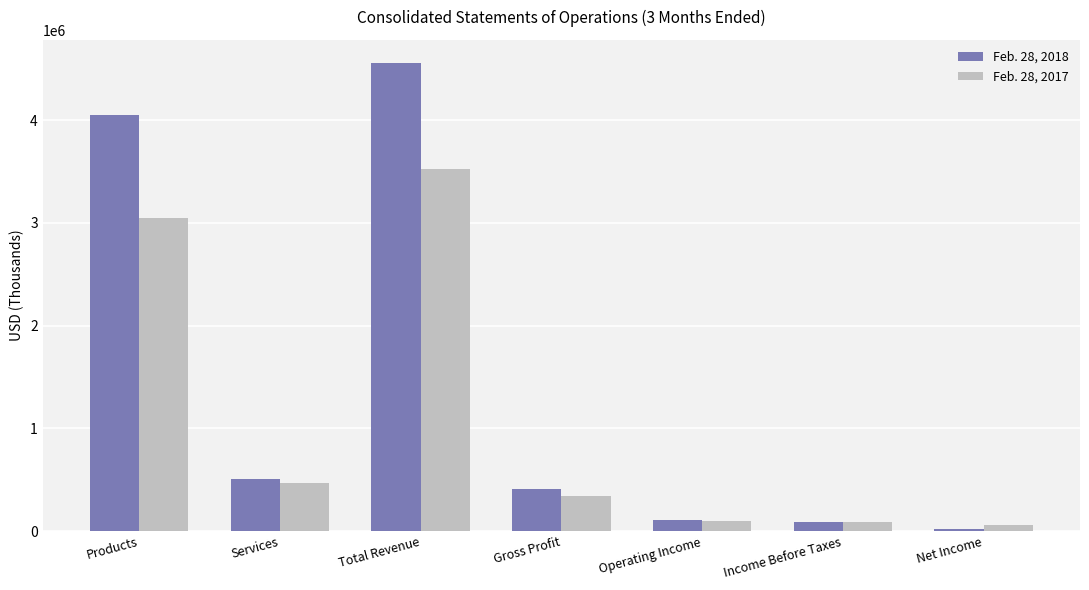

How many bars are there in each group?

2